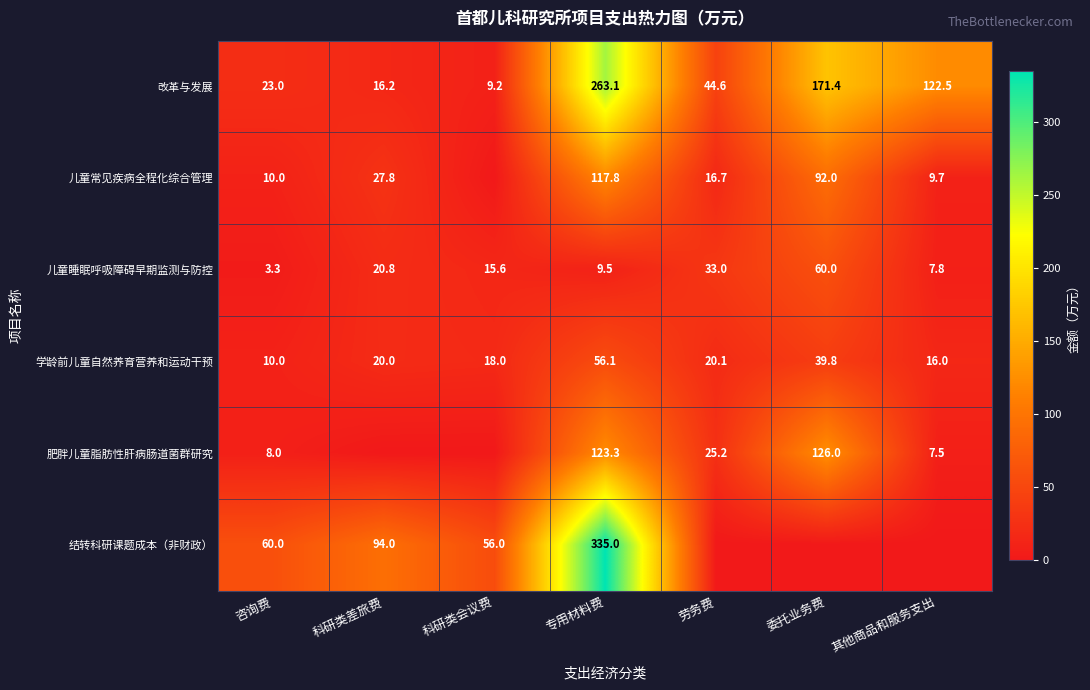

Is it true that 学龄前儿童自然养育营养和运动干预 equals 18.0 at 科研类会议费?

True